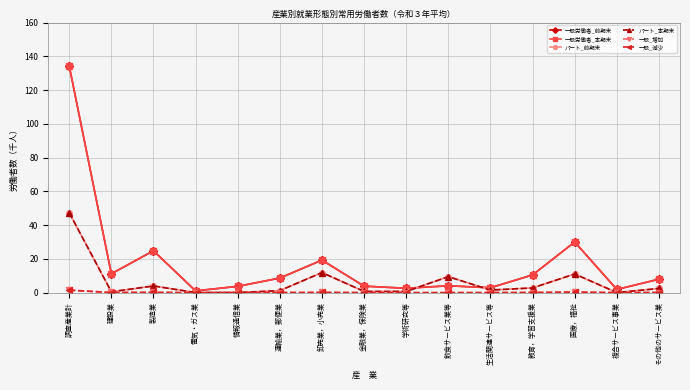

What is the label of the 10th point from the left?

飲食サービス業等